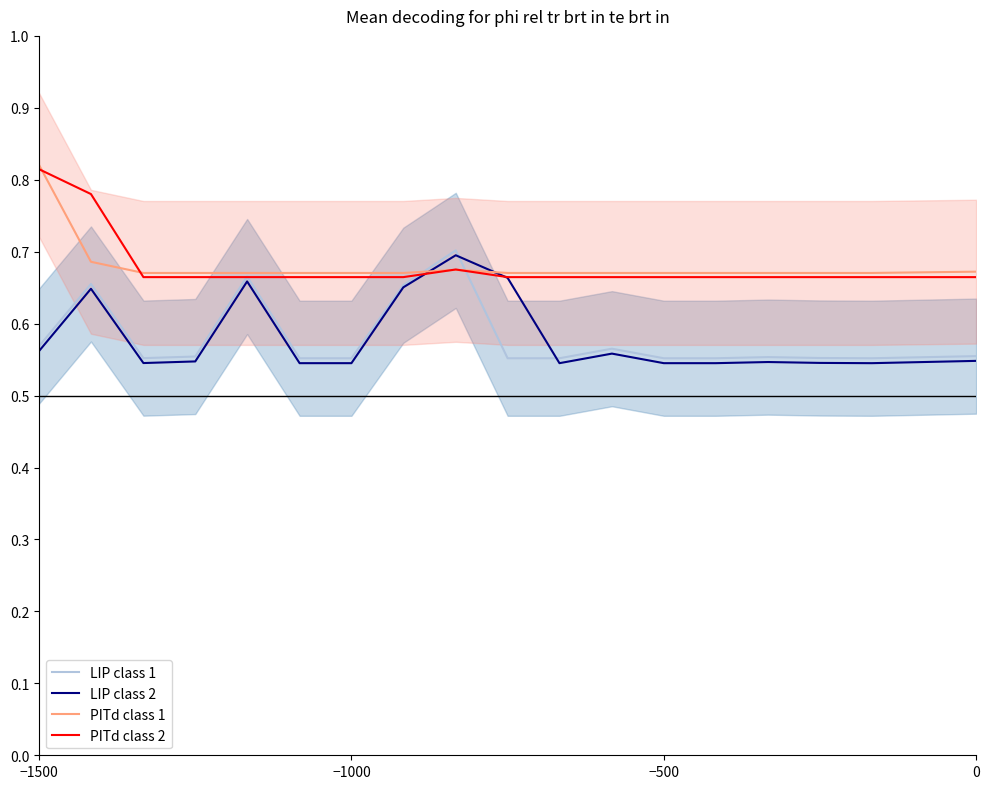

How many times do LIP class 2 and PITd class 2 cross each other?

2